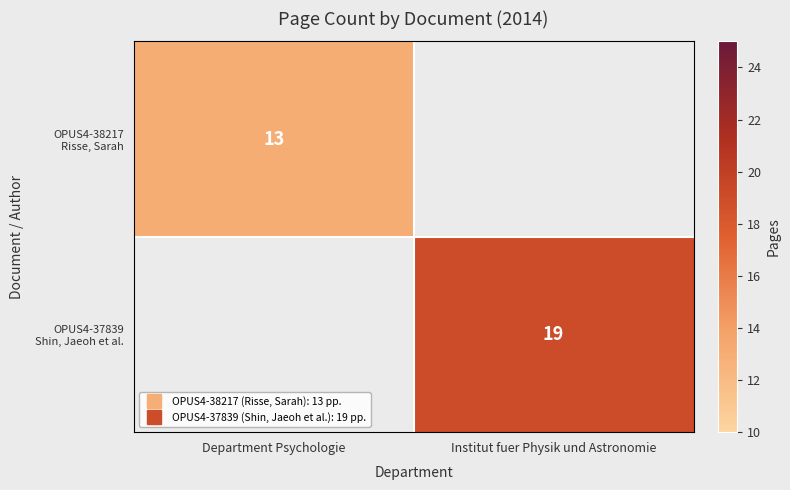

Which has a higher value, Department Psychologie or Institut fuer Physik und Astronomie?

Institut fuer Physik und Astronomie